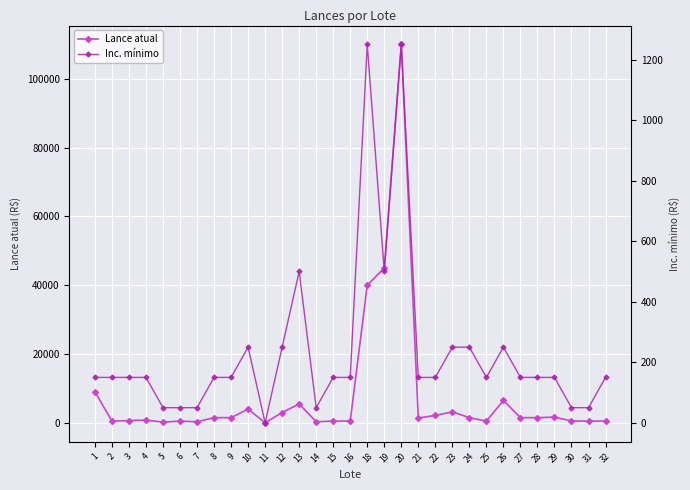

Between 11 and 5, which is larger?

5